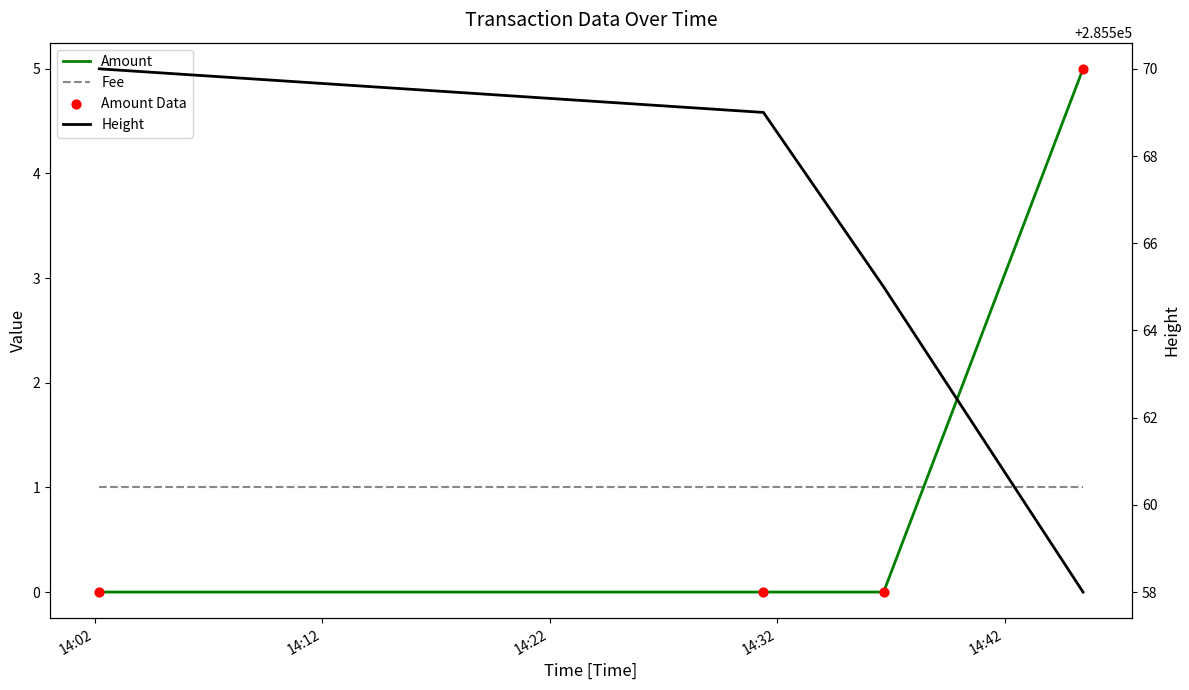

Which series has the largest total across all categories?

Height